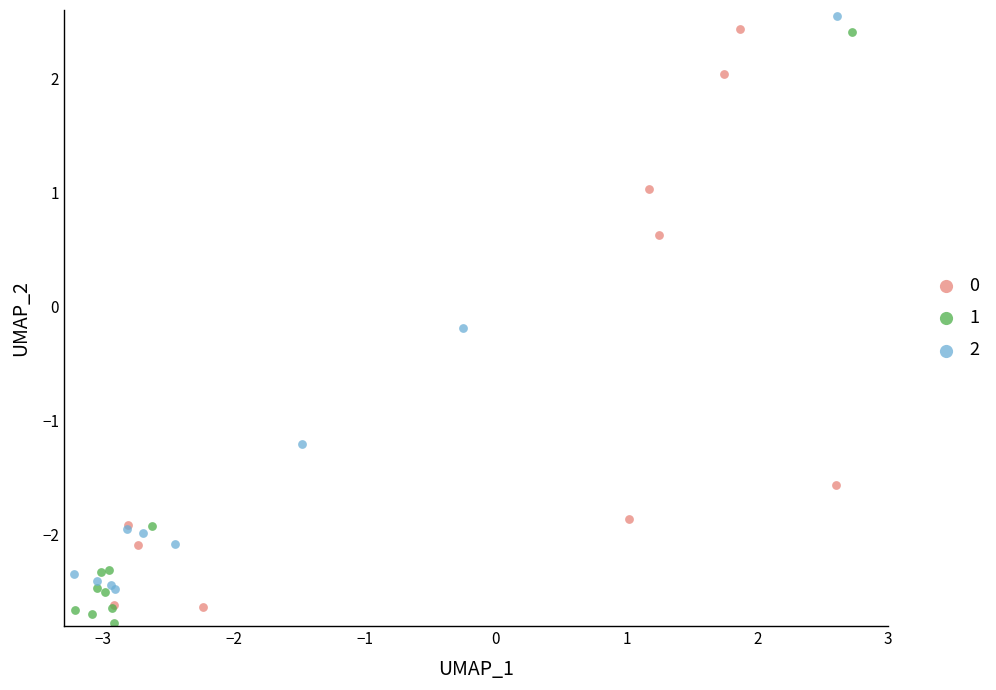

Which series reaches the maximum Y coordinate?

2